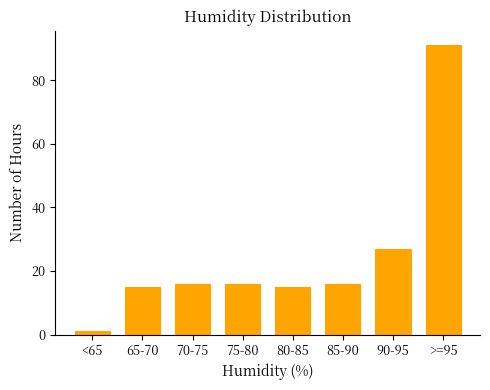

Reading left to right, extract all data points from this chart.

1	15	16	16	15	16	27	91